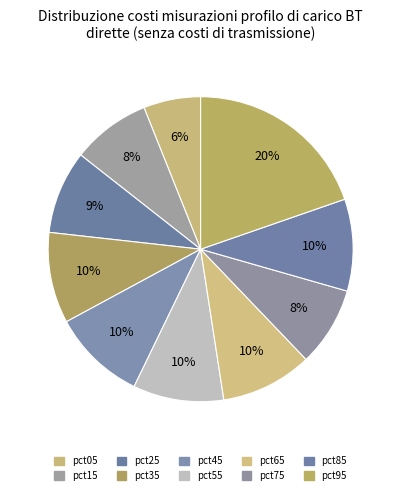

How many slices are in this pie chart?

10